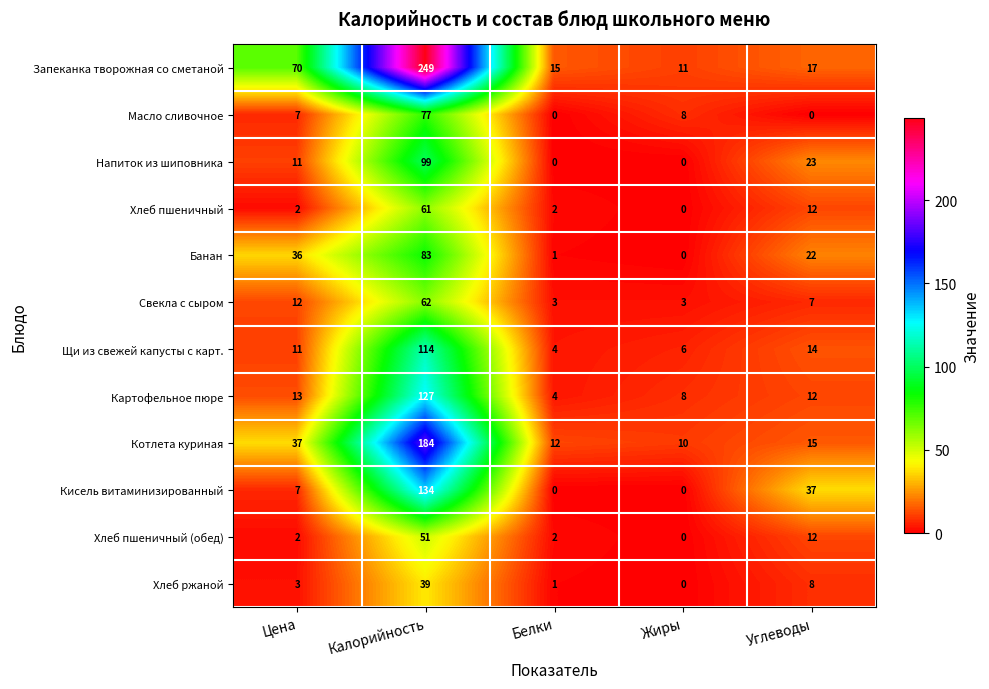

What is the difference between the Свекла с сыром values at Углеводы and Белки?

4